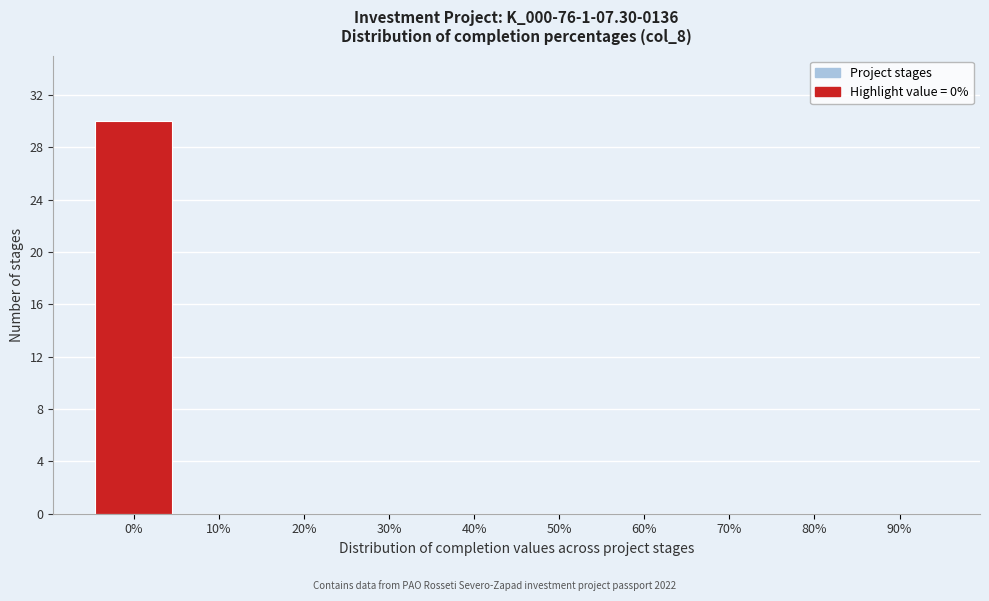

Reading left to right, list all the values displayed in this chart.

0%=30	10%=0	20%=0	30%=0	40%=0	50%=0	60%=0	70%=0	80%=0	90%=0